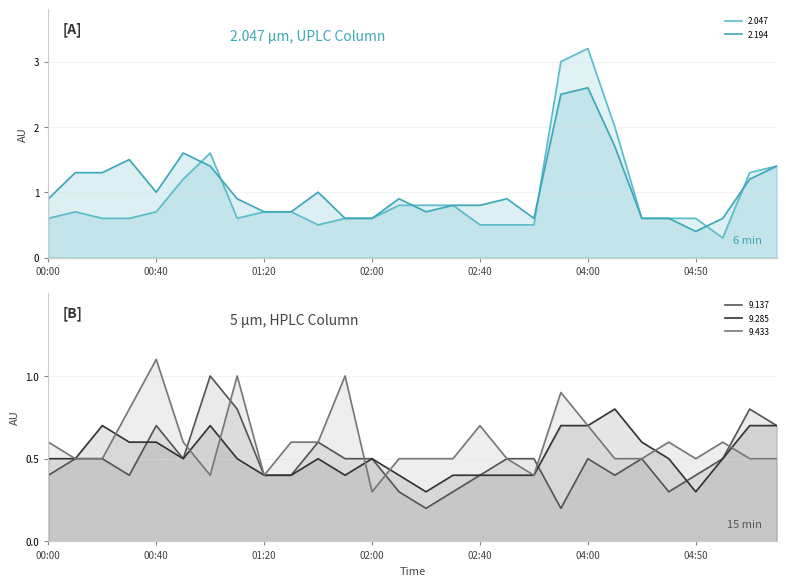

How many lines are shown in the chart?

5